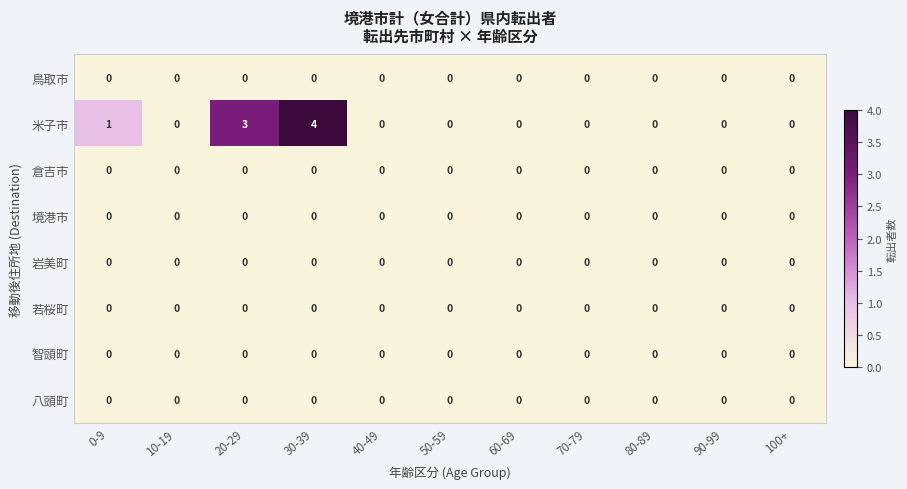

What is the maximum value shown in the chart?

4